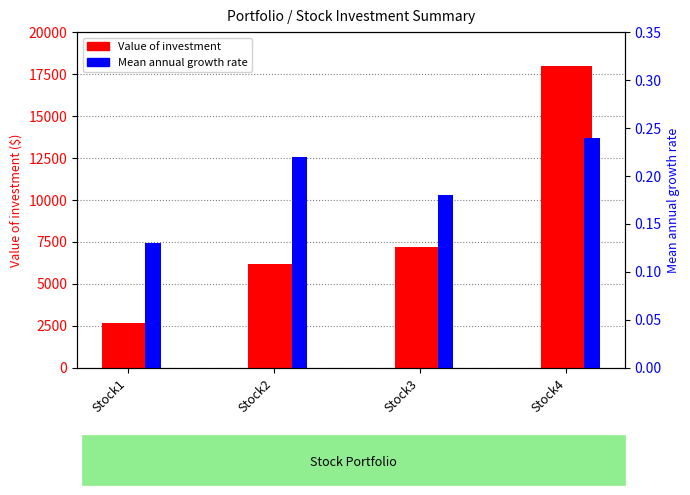

What is the maximum value for Mean annual growth rate?

0.2